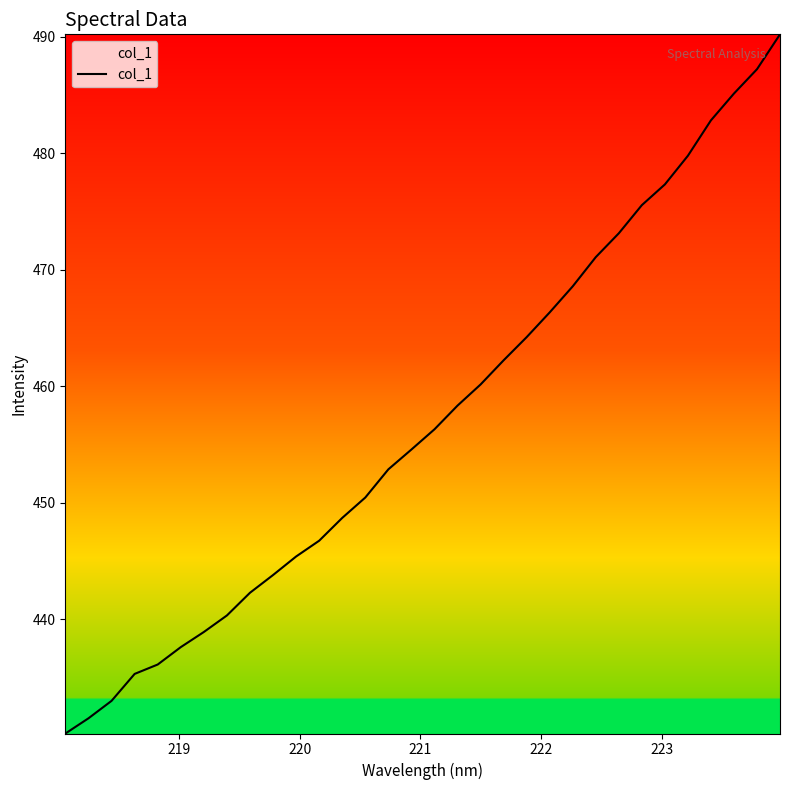

What is the maximum value shown in the chart?

490.2